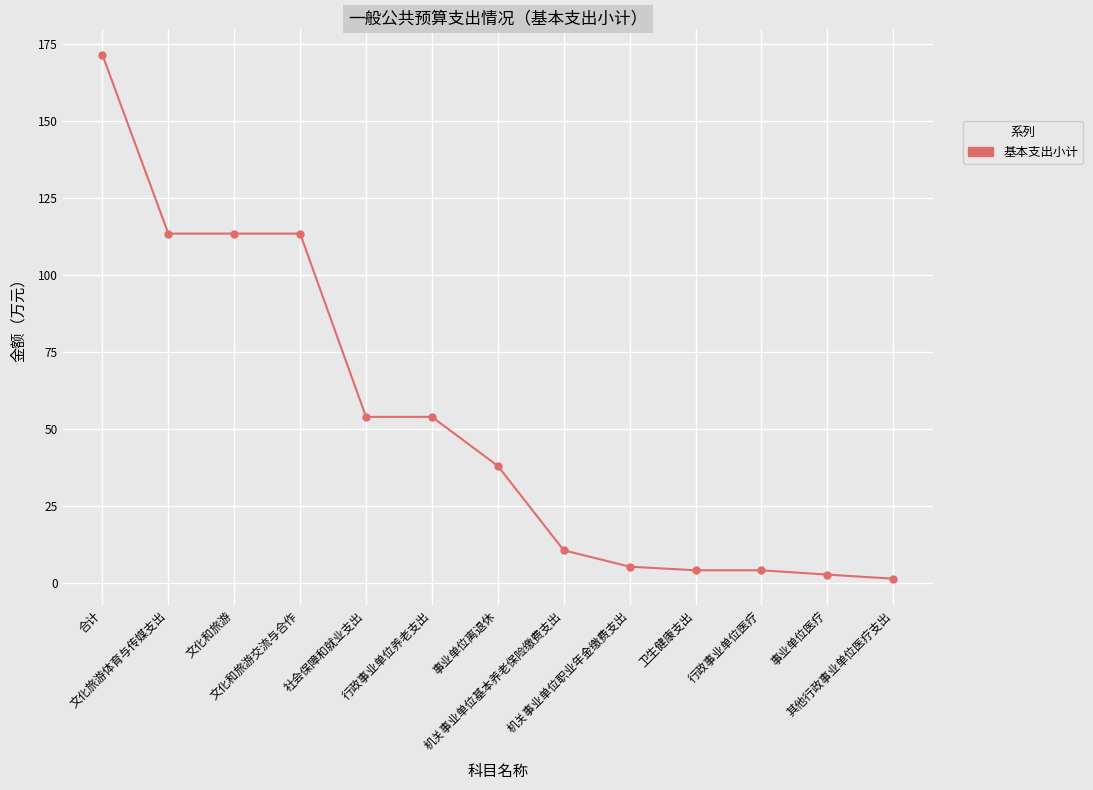

Does the chart display data point markers on the line(s)?

Yes